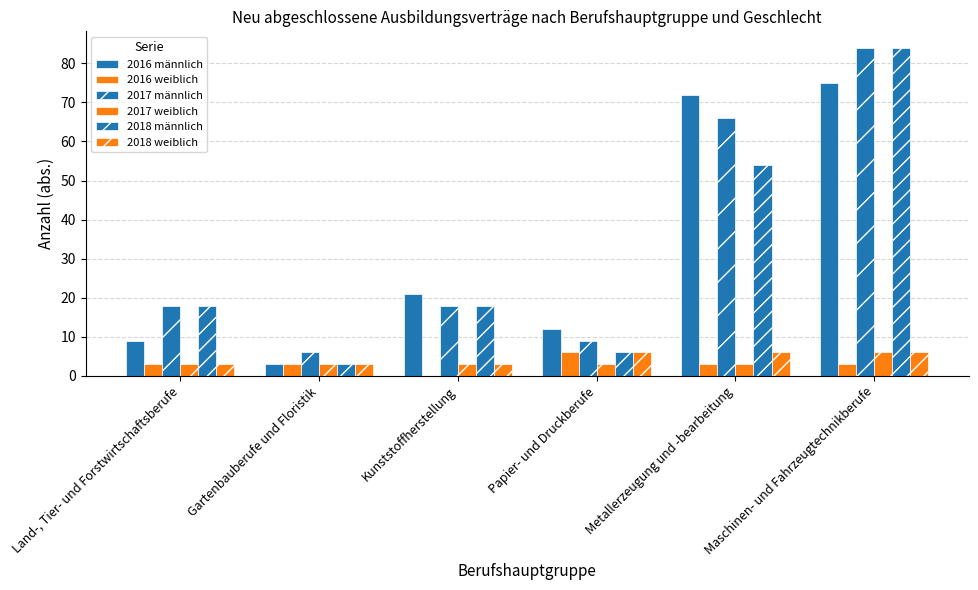

How many groups of bars are there?

6